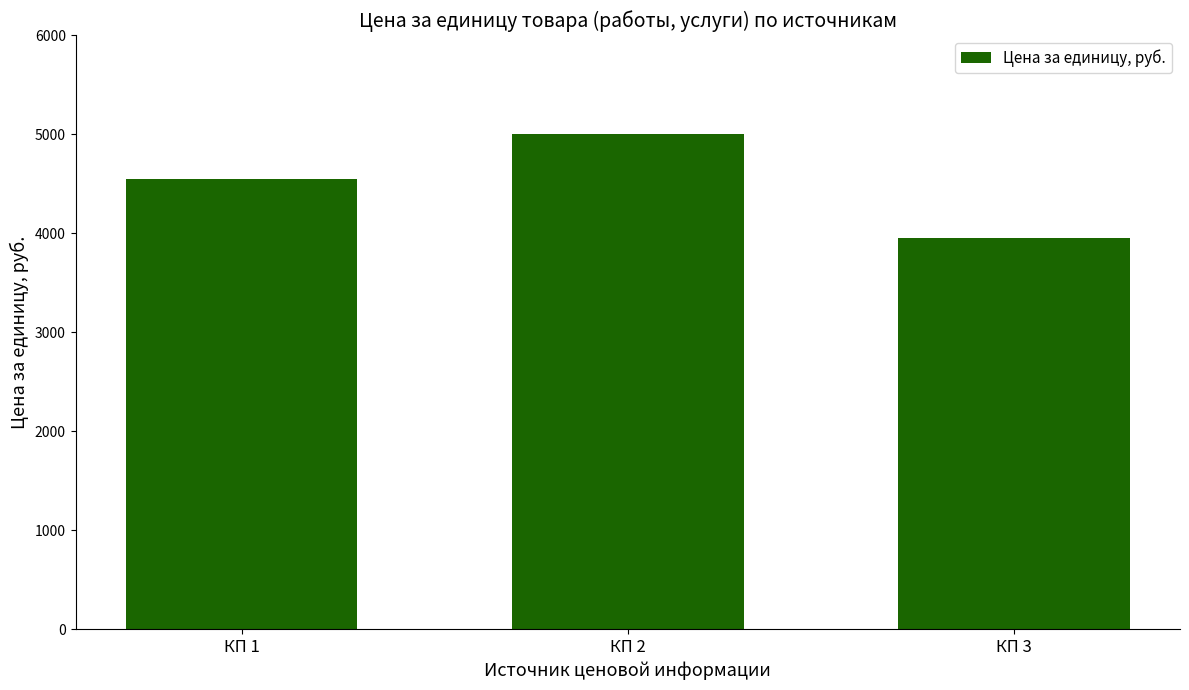

List the labels in order of value, smallest first.

КП 3, КП 1, КП 2